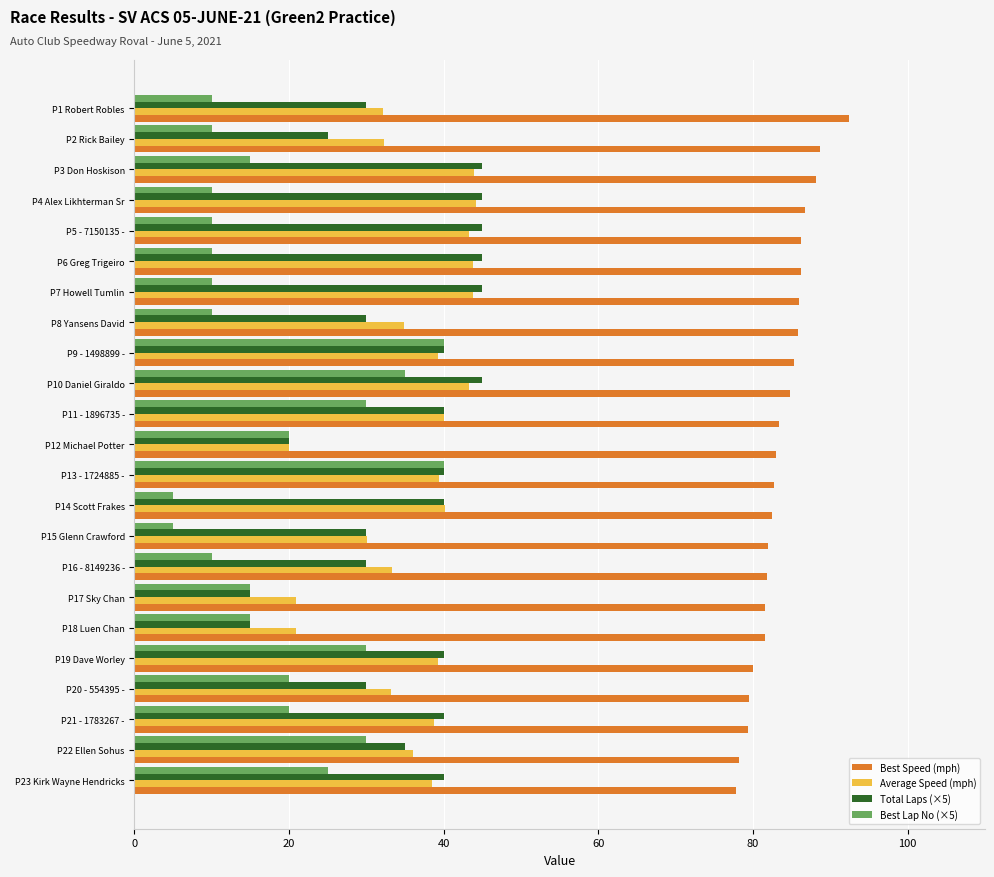

Is it true that Total Laps (×5) equals 45.0 at P6 Greg Trigeiro?

True